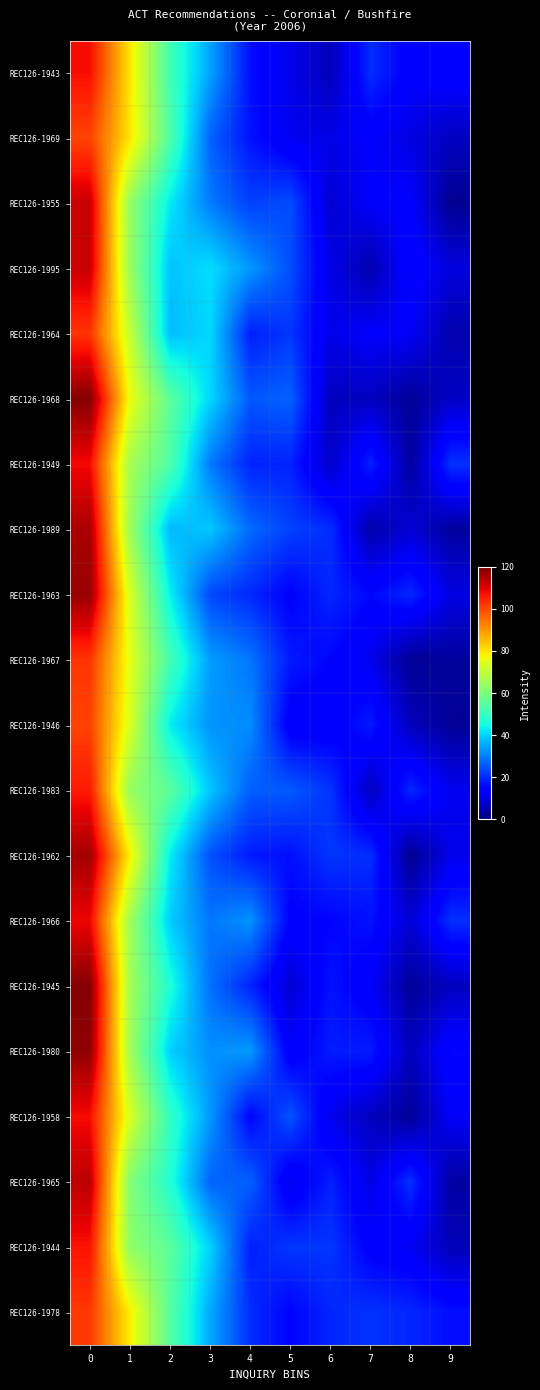

At which category does the chart reach its minimum across all series?

8